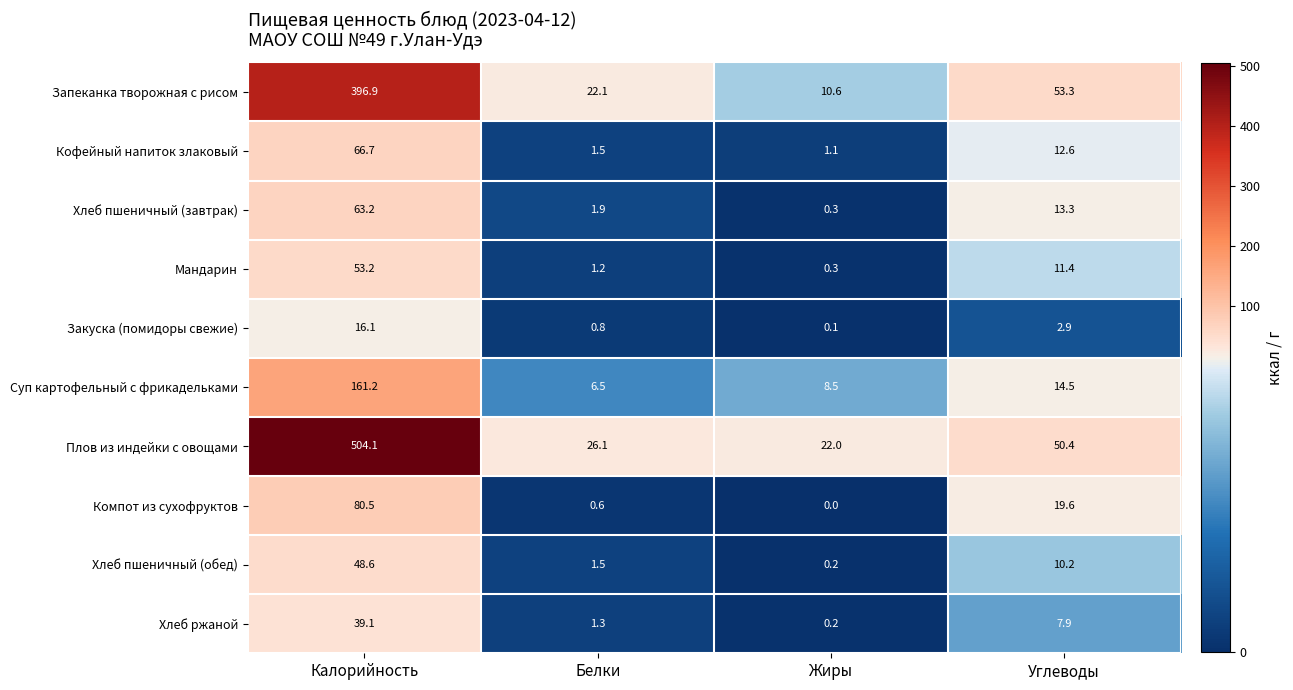

Which series has the largest total across all categories?

Плов из индейки с овощами